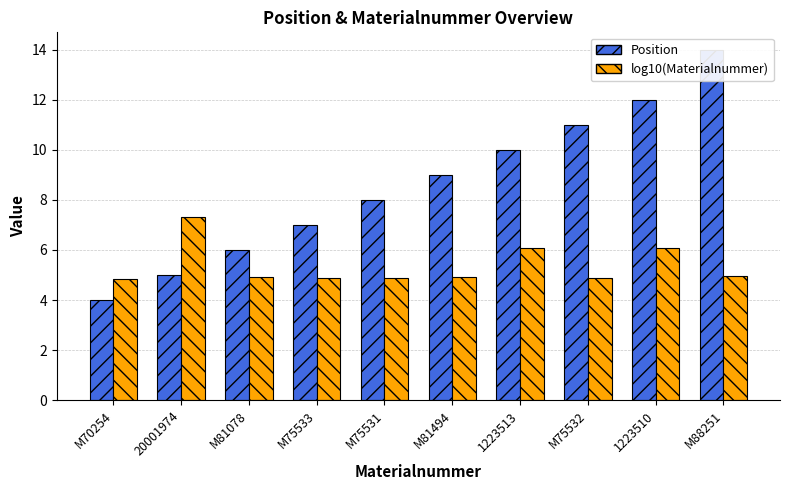

What is the label of the 7th bar from the right?

M75533